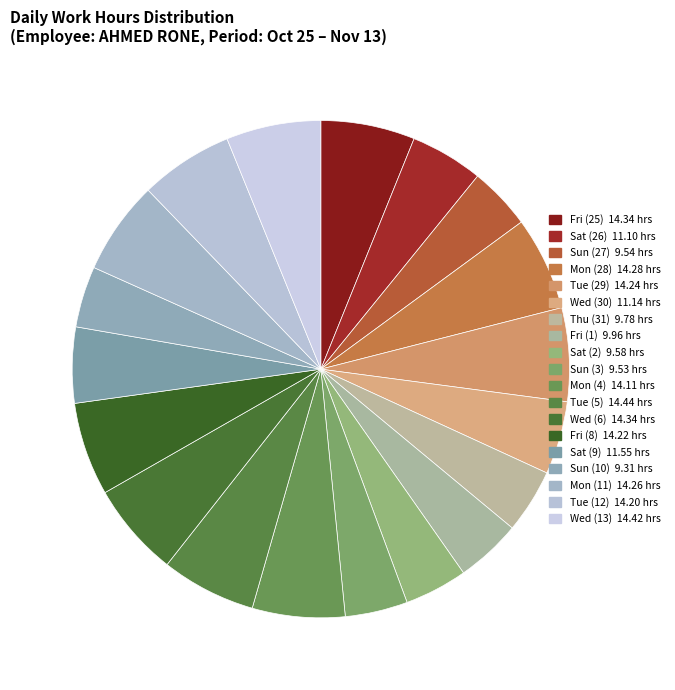

Count the number of slices in the pie.

19